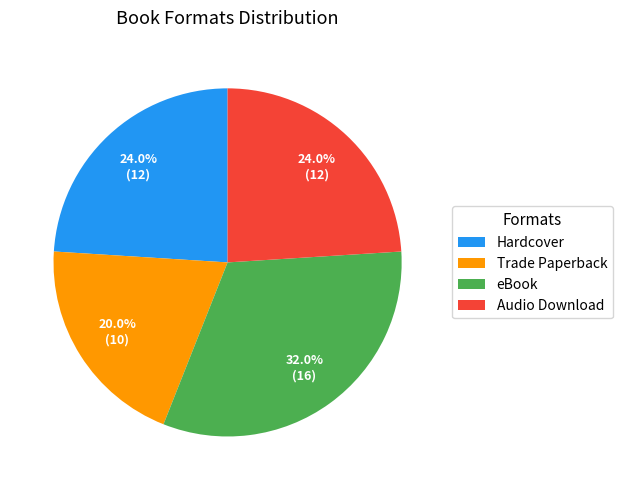

Is there any slice that represents more than half of the pie?

No